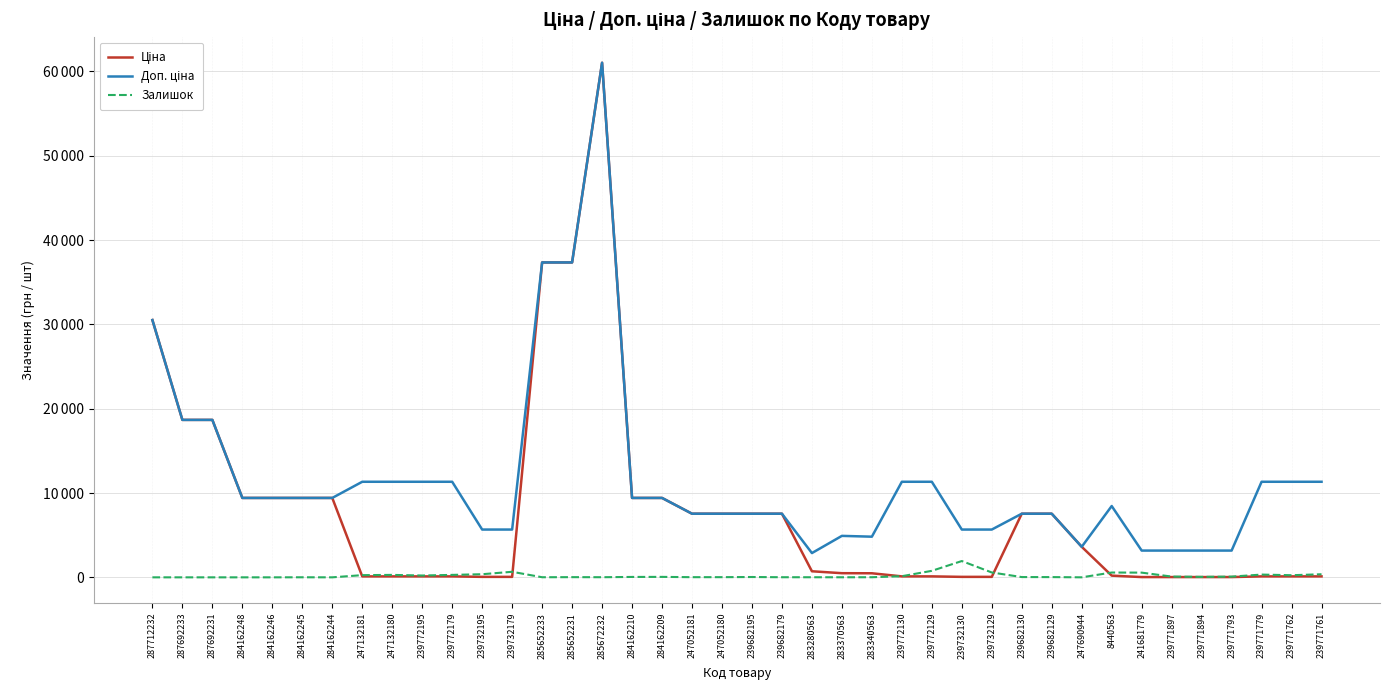

At how many categories does at least one series exceed 1395?

40